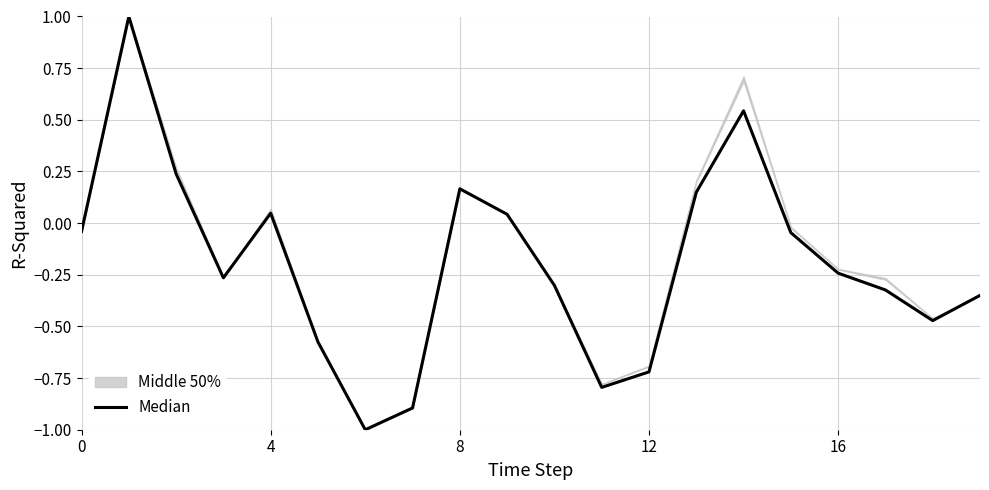

How many interior local peaks (higher than both neighbors) does the data have?

4